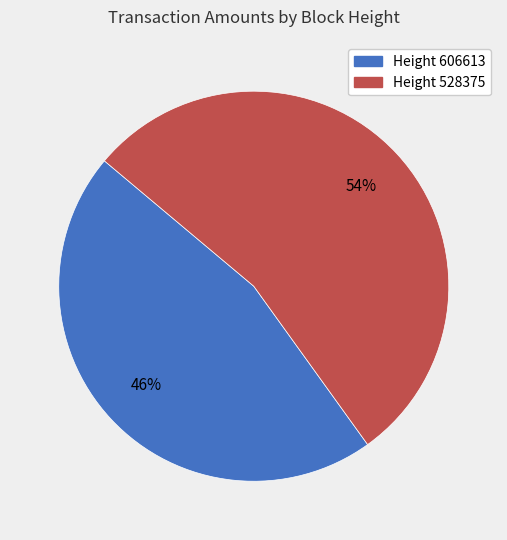

To the nearest percent, what is the difference between the largest and smallest slice percentages?

8%